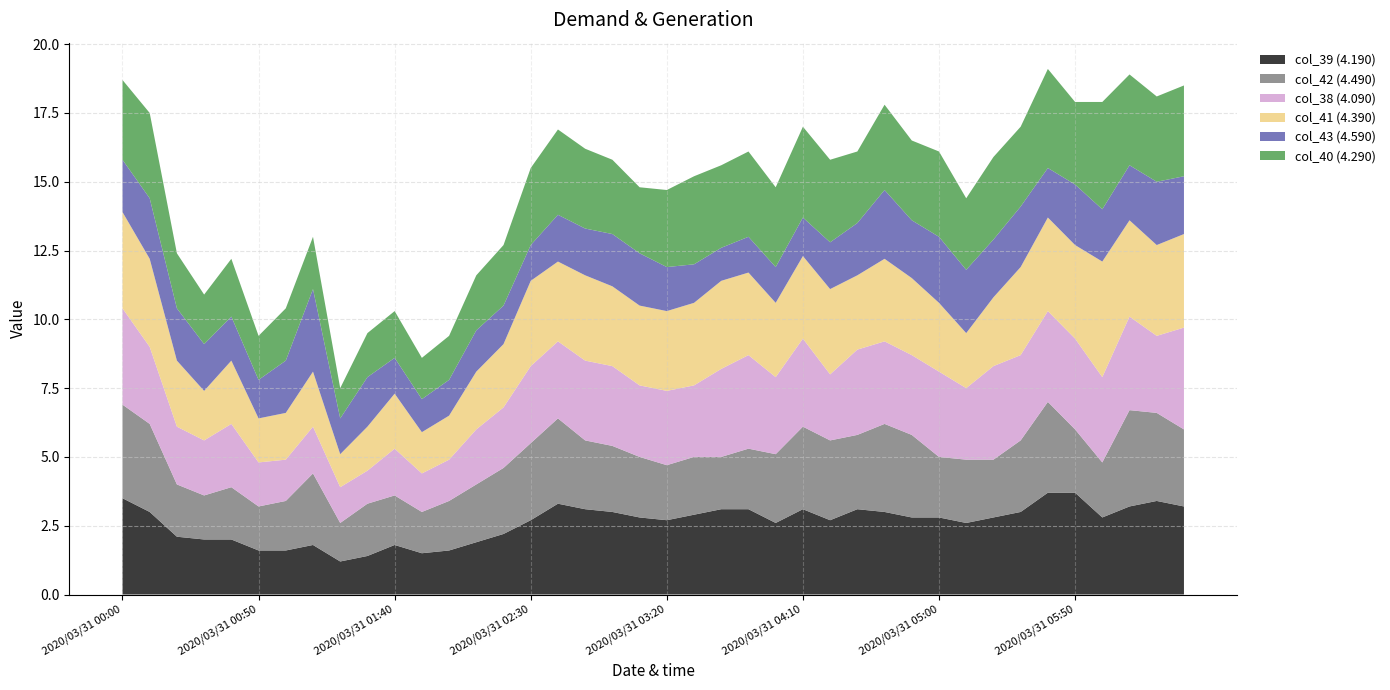

Reading left to right, extract all data points from this chart.

col_39 (4.190): 3.5	3.0	2.1	2.0	2.0	1.6	1.6	1.8	1.2	1.4	1.8	1.5	1.6	1.9	2.2	2.7	3.3	3.1	3.0	2.8	2.7	2.9	3.1	3.1	2.6	3.1	2.7	3.1	3.0	2.8	2.8	2.6	2.8	3.0	3.7	3.7	2.8	3.2	3.4	3.2
col_42 (4.490): 3.4	3.2	1.9	1.6	1.9	1.6	1.8	2.6	1.4	1.9	1.8	1.5	1.8	2.1	2.4	2.8	3.1	2.5	2.4	2.2	2.0	2.1	1.9	2.2	2.5	3.0	2.9	2.7	3.2	3.0	2.2	2.3	2.1	2.6	3.3	2.3	2.0	3.5	3.2	2.8
col_38 (4.090): 3.5	2.8	2.1	2.0	2.3	1.6	1.5	1.7	1.3	1.2	1.7	1.4	1.5	2.0	2.2	2.8	2.8	2.9	2.9	2.6	2.7	2.6	3.2	3.4	2.8	3.2	2.4	3.1	3.0	2.9	3.1	2.6	3.4	3.1	3.3	3.3	3.1	3.4	2.8	3.7
col_41 (4.390): 3.5	3.2	2.4	1.8	2.3	1.6	1.7	2.0	1.2	1.6	2.0	1.5	1.6	2.1	2.3	3.1	2.9	3.1	2.9	2.9	2.9	3.0	3.2	3.0	2.7	3.0	3.1	2.7	3.0	2.8	2.5	2.0	2.5	3.2	3.4	3.4	4.2	3.5	3.3	3.4
col_43 (4.590): 1.9	2.2	1.9	1.7	1.6	1.4	1.9	3.0	1.3	1.8	1.3	1.2	1.3	1.5	1.4	1.3	1.7	1.7	1.9	1.9	1.6	1.4	1.2	1.3	1.3	1.4	1.7	1.9	2.5	2.1	2.4	2.3	2.1	2.2	1.8	2.2	1.9	2.0	2.3	2.1
col_40 (4.290): 2.9	3.1	2.0	1.8	2.1	1.6	1.9	1.9	1.1	1.6	1.7	1.5	1.6	2.0	2.2	2.8	3.1	2.9	2.7	2.4	2.8	3.2	3.0	3.1	2.9	3.3	3.0	2.6	3.1	2.9	3.1	2.6	3.0	2.9	3.6	3.0	3.9	3.3	3.1	3.3